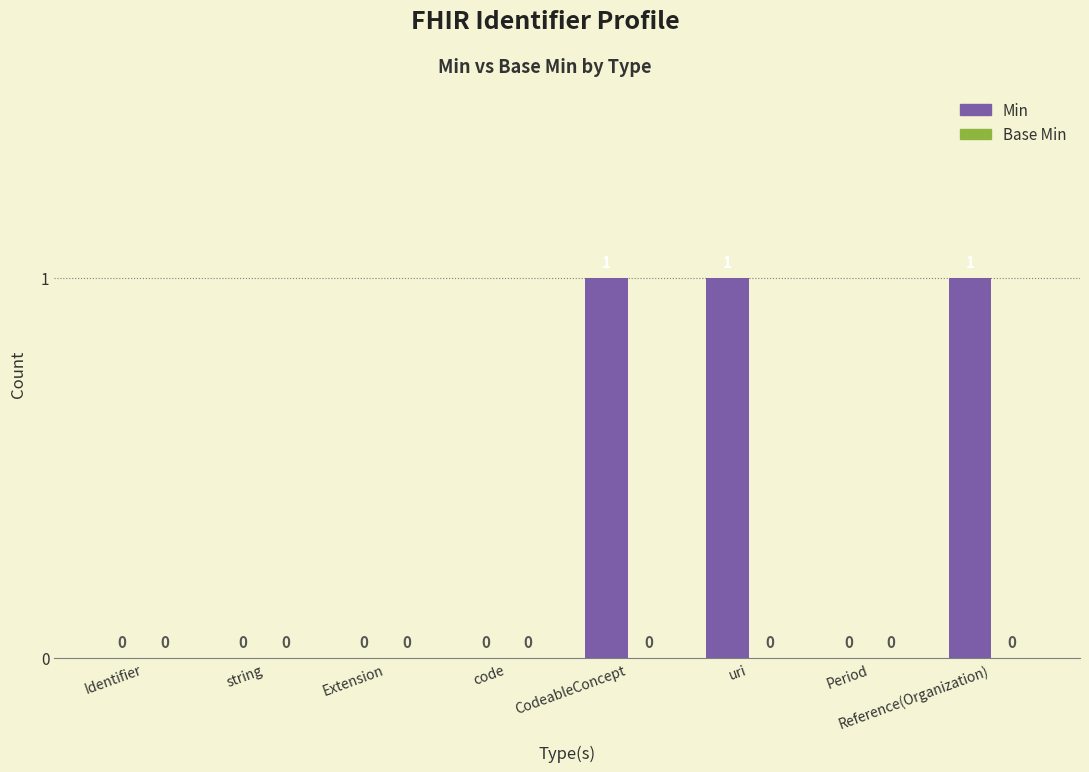

True or false: the data shows -1 at Extension.

False